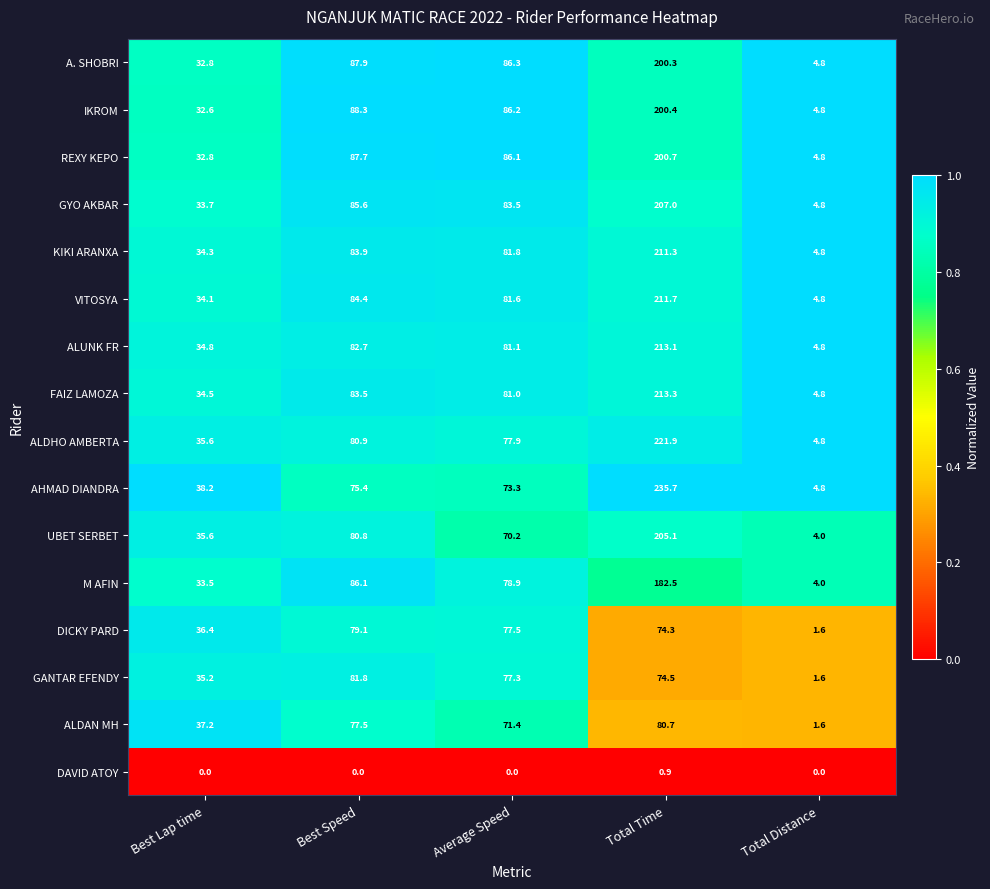

List the series in order of their peak value, highest first.

AHMAD DIANDRA, ALDHO AMBERTA, FAIZ LAMOZA, ALUNK FR, VITOSYA, KIKI ARANXA, GYO AKBAR, UBET SERBET, REXY KEPO, IKROM, A. SHOBRI, M AFIN, GANTAR EFENDY, ALDAN MH, DICKY PARD, DAVID ATOY